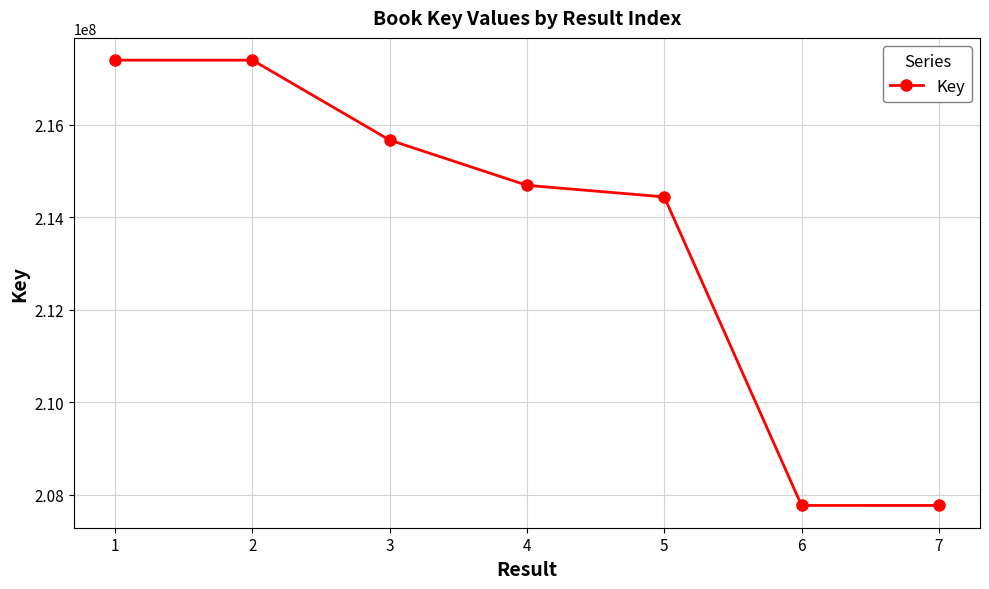

What is the sum of all values?

1495125835